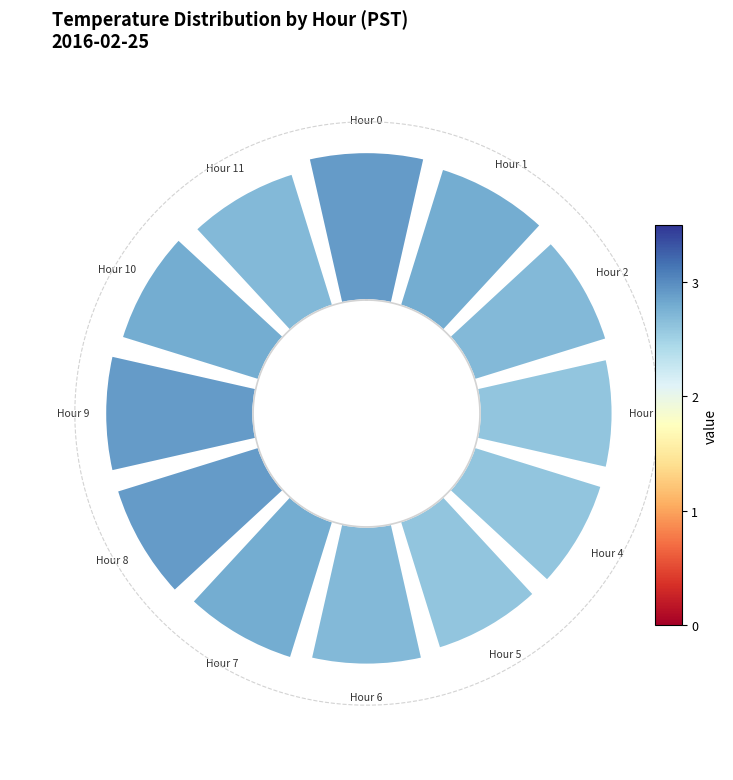

Count the number of slices in the pie.

12